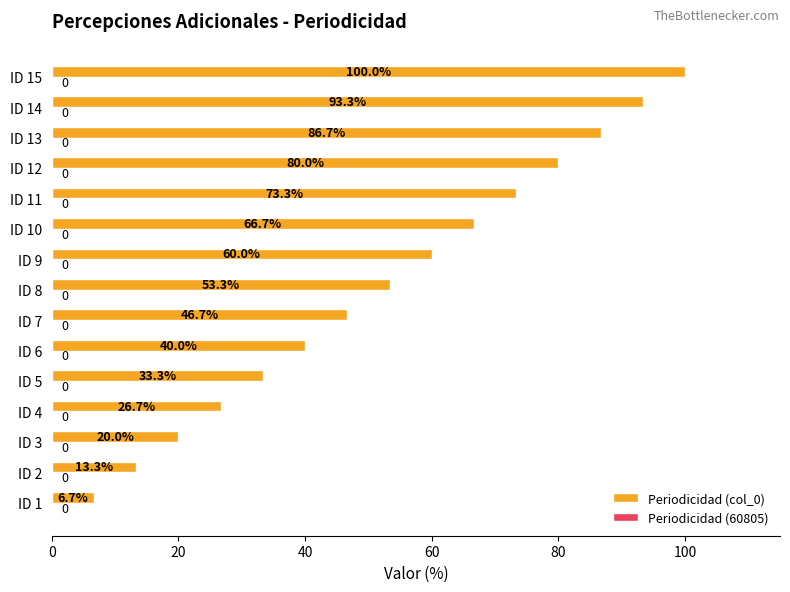

What is the approximate value at ID 9?

60.0